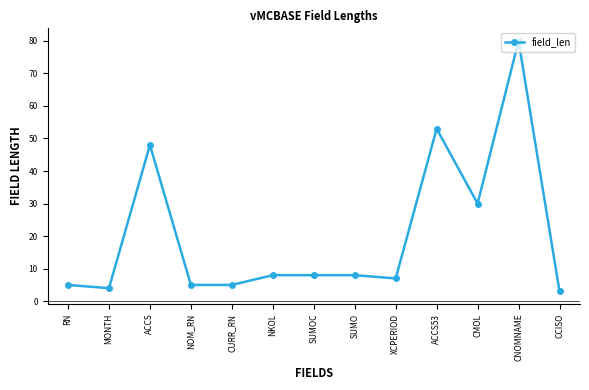

How many series are shown in this chart?

1